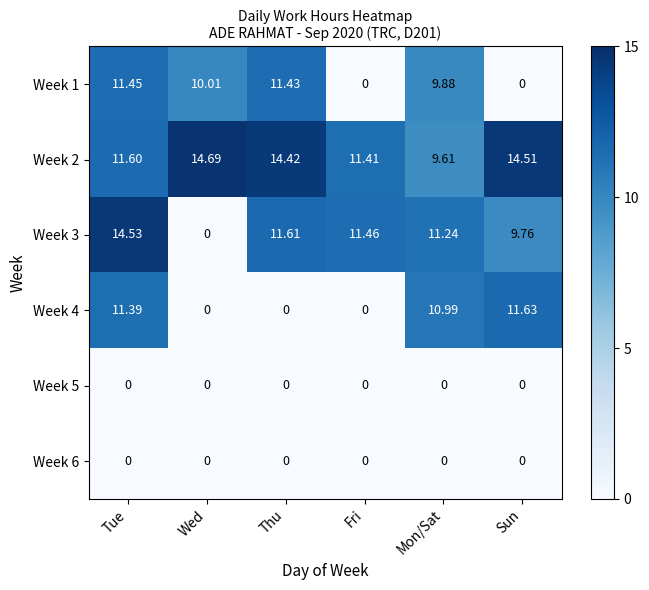

At which category does the chart reach its peak across all series?

Wed